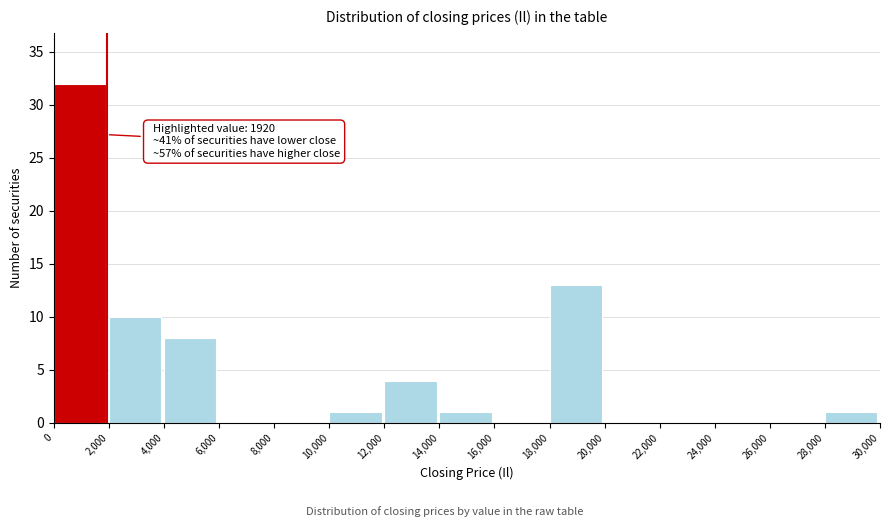

Which range on the x-axis has the tallest bar?

0 to 2,000